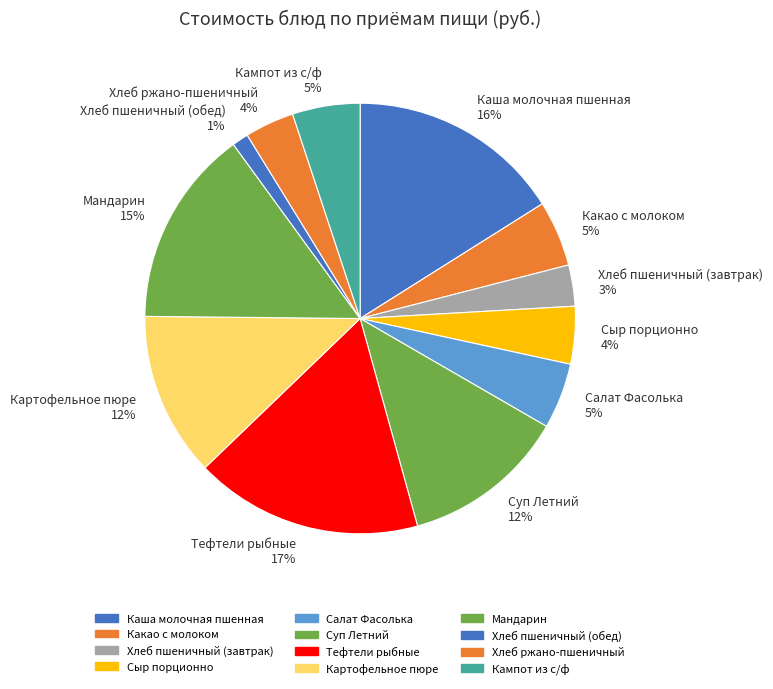

Is the sum of Хлеб пшеничный (завтрак) 3% and Суп Летний 12% greater than half?

No